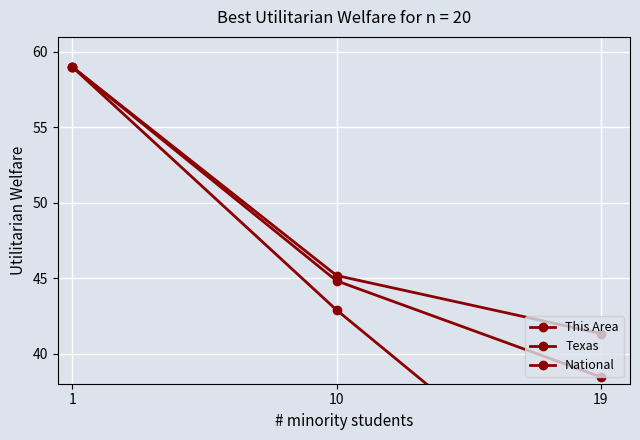

What is the sum of the National values at 19 and 10?

83.3